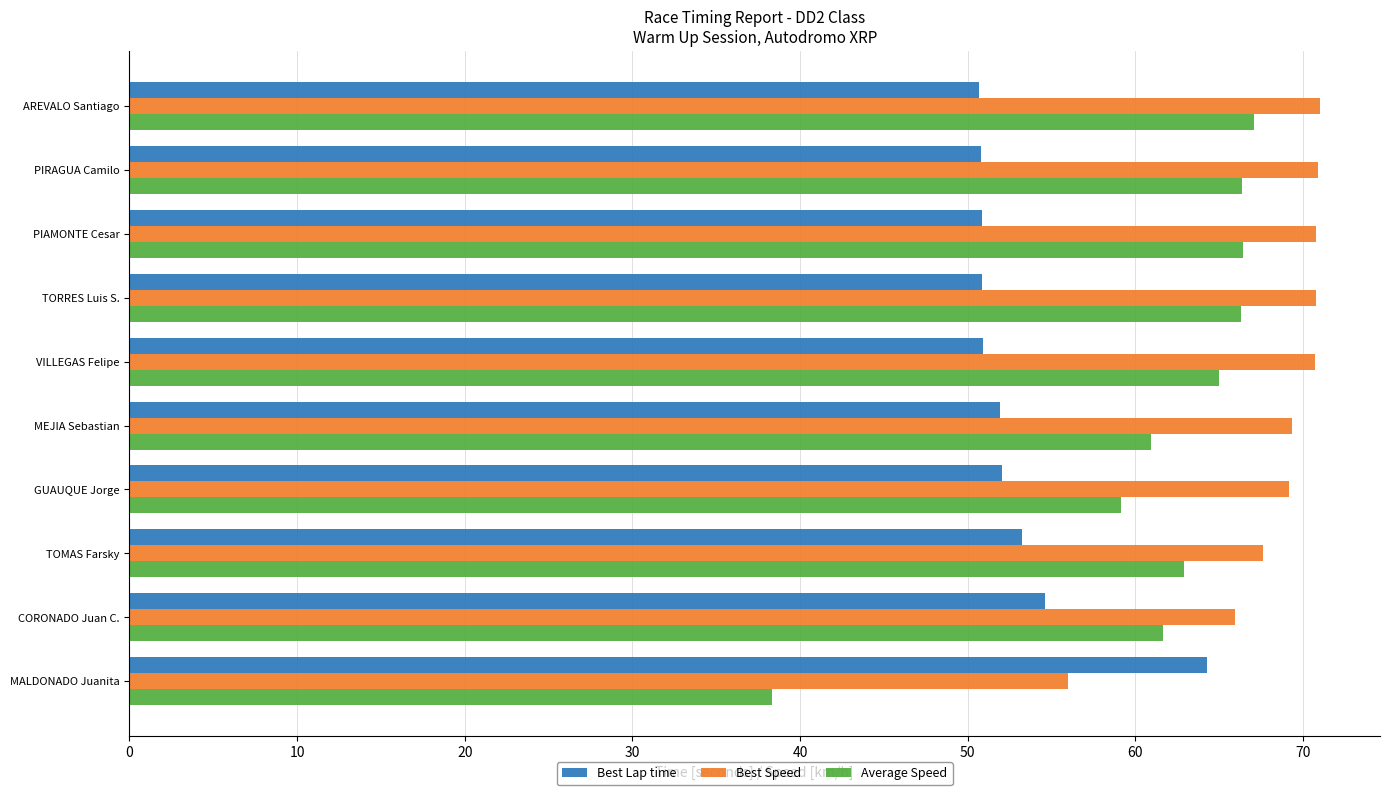

Rank the series at PIAMONTE Cesar from lowest to highest value.

Best Lap time, Average Speed, Best Speed